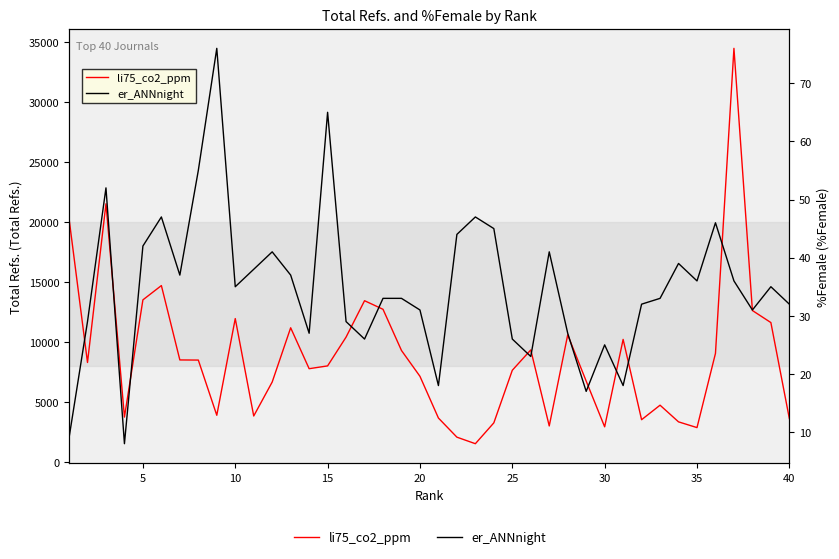

What is the minimum value shown in the chart?

8